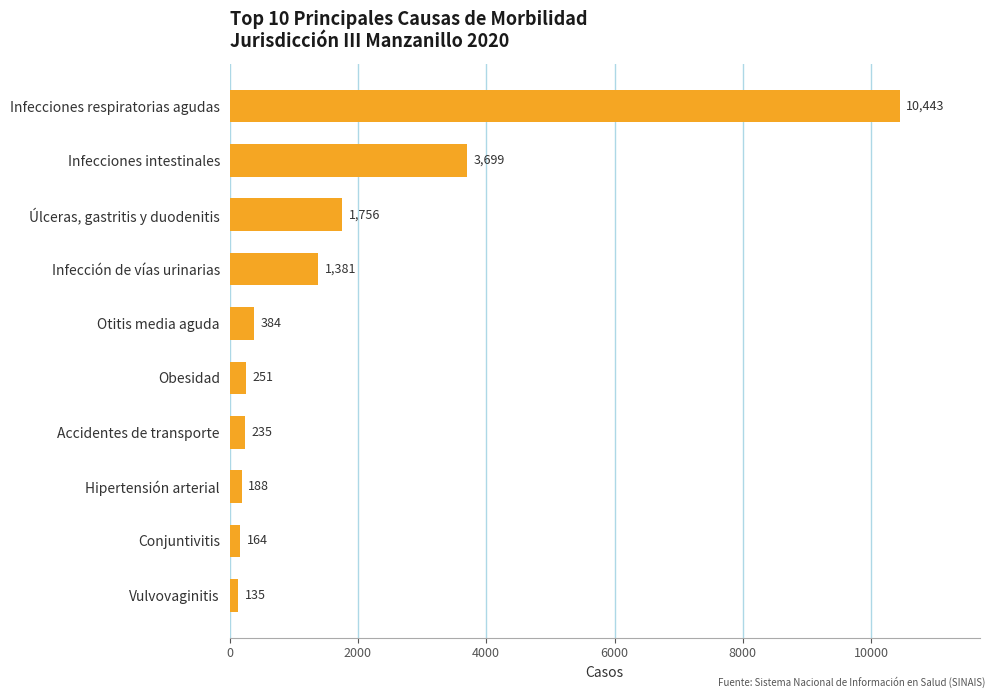

List the labels in order of value, largest first.

Infecciones respiratorias agudas, Infecciones intestinales, Úlceras, gastritis y duodenitis, Infección de vías urinarias, Otitis media aguda, Obesidad, Accidentes de transporte, Hipertensión arterial, Conjuntivitis, Vulvovaginitis